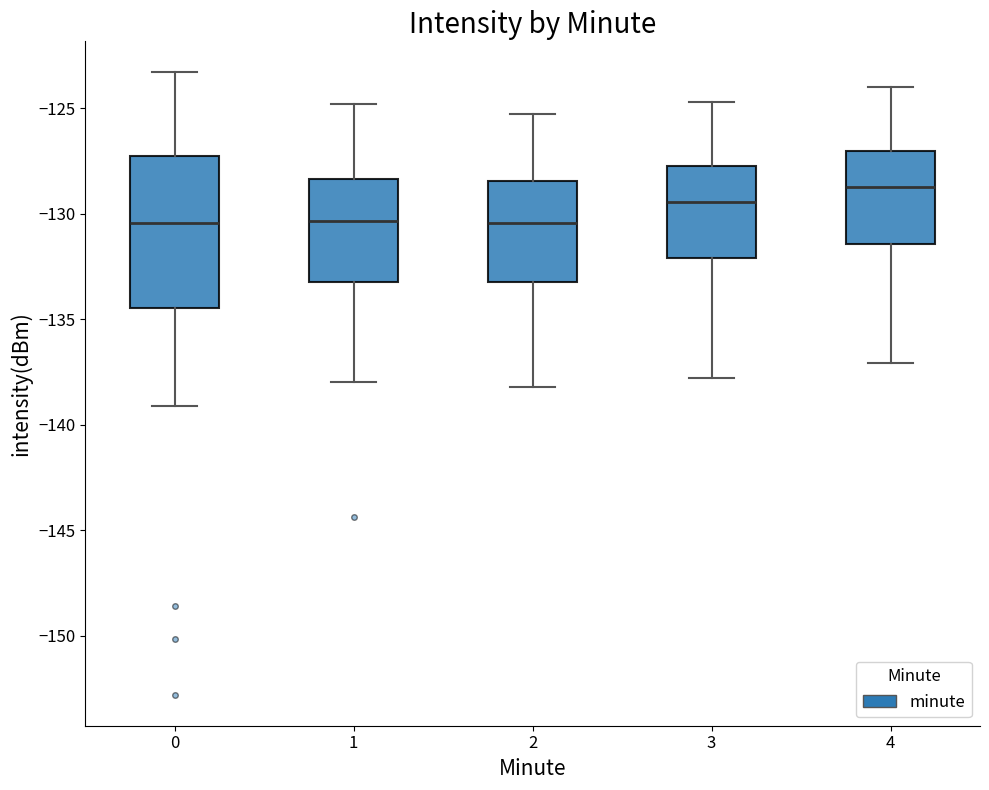

Reading left to right, read every box against the y-axis: the position of its median line, the range the box covers, and the ends of its whiskers. The values are not printed on the chart, so give them approximately, as read against the axis.

0: median -130.5, box -134.5 to -127.5, whiskers -139.0 to -123.5
1: median -130.5, box -133.0 to -128.5, whiskers -138.0 to -125.0
2: median -130.5, box -133.0 to -128.5, whiskers -138.0 to -125.5
3: median -129.5, box -132.0 to -127.5, whiskers -138.0 to -124.5
4: median -128.5, box -131.5 to -127.0, whiskers -137.0 to -124.0